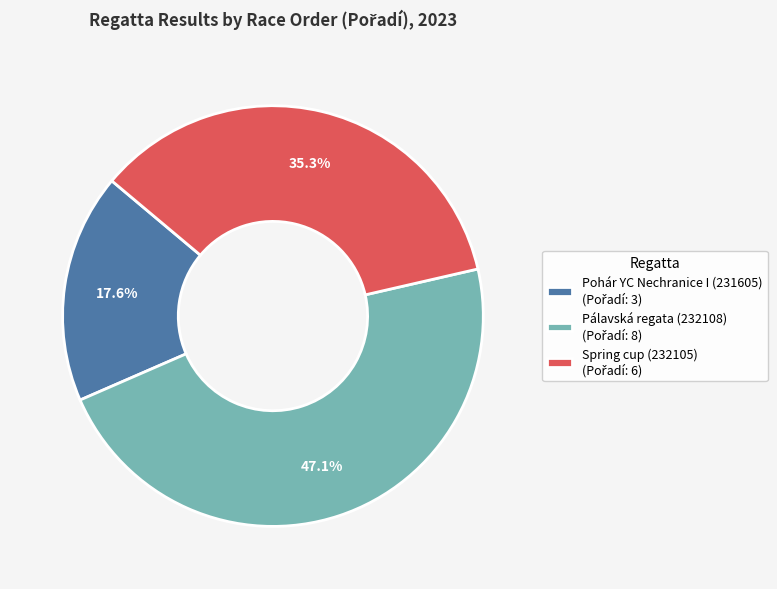

Count the number of slices in the pie.

3